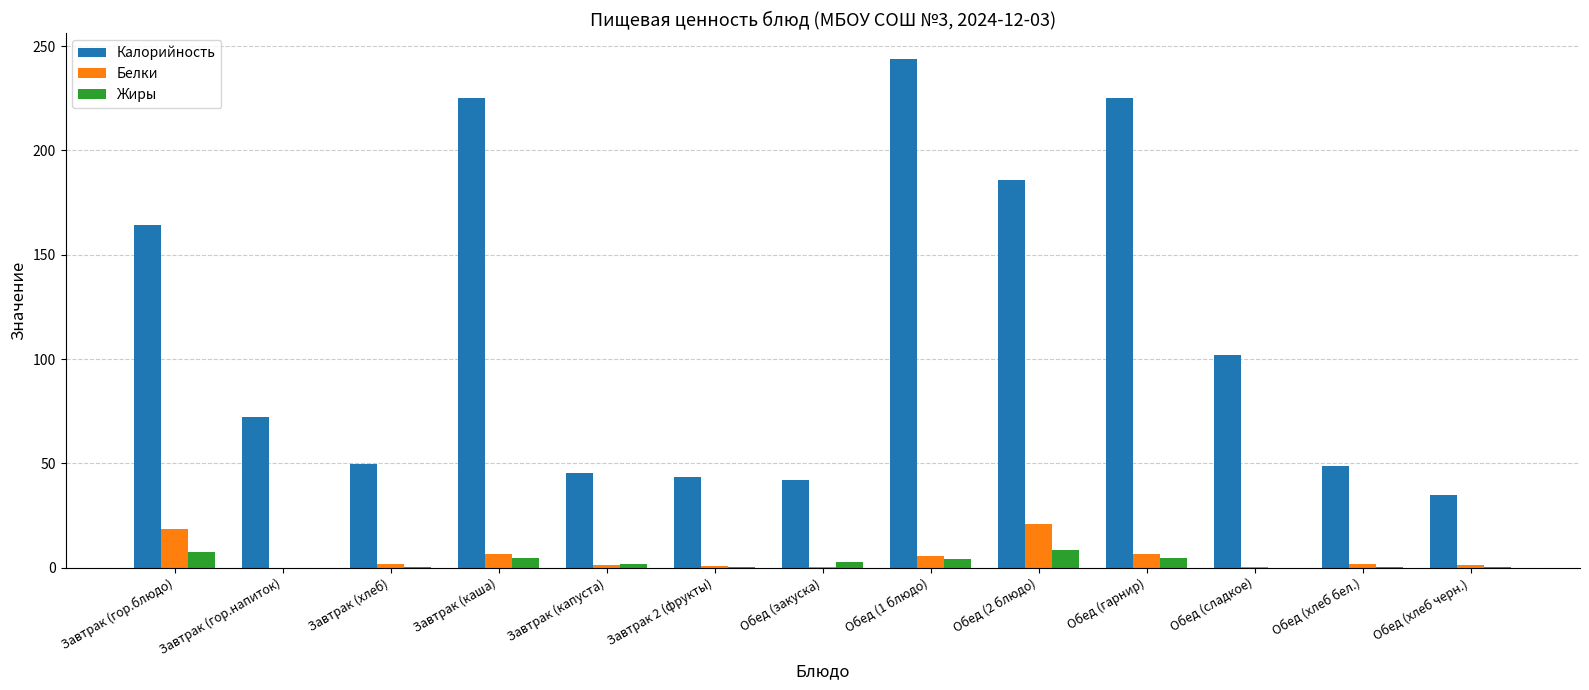

Is it true that Калорийность equals 7.5 at Обед (хлеб черн.)?

False